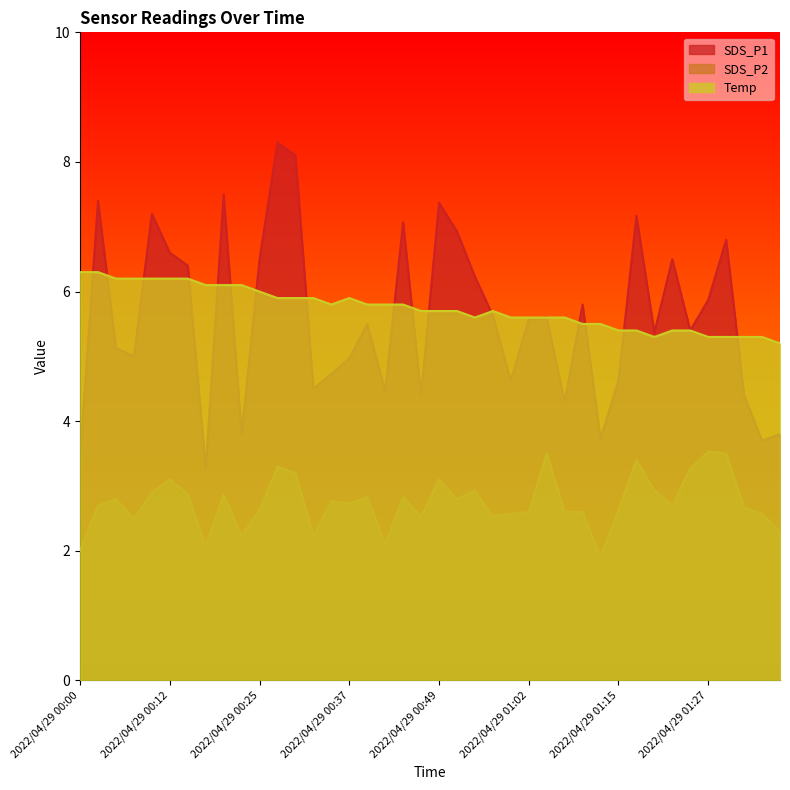

Reading left to right, transcribe all the data shown in this chart.

SDS_P1: 2022/04/29 00:00=3.5	2022/04/29 00:03=7.4	2022/04/29 00:05=5.1	2022/04/29 00:07=5.0	2022/04/29 00:10=7.2	2022/04/29 00:12=6.6	2022/04/29 00:15=6.4	2022/04/29 00:17=3.3	2022/04/29 00:20=7.5	2022/04/29 00:22=3.8	2022/04/29 00:25=6.5	2022/04/29 00:27=8.3	2022/04/29 00:29=8.1	2022/04/29 00:32=4.5	2022/04/29 00:34=4.7	2022/04/29 00:37=5.0	2022/04/29 00:39=5.5	2022/04/29 00:42=4.5	2022/04/29 00:44=7.1	2022/04/29 00:47=4.4	2022/04/29 00:49=7.4	2022/04/29 00:52=6.9	2022/04/29 00:54=6.2	2022/04/29 00:57=5.6	2022/04/29 01:00=4.6	2022/04/29 01:02=5.6	2022/04/29 01:05=5.6	2022/04/29 01:07=4.3	2022/04/29 01:10=5.8	2022/04/29 01:12=3.7	2022/04/29 01:15=4.6	2022/04/29 01:17=7.2	2022/04/29 01:20=5.4	2022/04/29 01:22=6.5	2022/04/29 01:25=5.4	2022/04/29 01:27=5.9	2022/04/29 01:30=6.8	2022/04/29 01:32=4.4	2022/04/29 01:35=3.7	2022/04/29 01:37=3.8
SDS_P2: 2022/04/29 00:00=2.0	2022/04/29 00:03=2.7	2022/04/29 00:05=2.8	2022/04/29 00:07=2.5	2022/04/29 00:10=2.9	2022/04/29 00:12=3.1	2022/04/29 00:15=2.9	2022/04/29 00:17=2.1	2022/04/29 00:20=2.9	2022/04/29 00:22=2.2	2022/04/29 00:25=2.6	2022/04/29 00:27=3.3	2022/04/29 00:29=3.2	2022/04/29 00:32=2.2	2022/04/29 00:34=2.8	2022/04/29 00:37=2.7	2022/04/29 00:39=2.8	2022/04/29 00:42=2.1	2022/04/29 00:44=2.8	2022/04/29 00:47=2.5	2022/04/29 00:49=3.1	2022/04/29 00:52=2.8	2022/04/29 00:54=2.9	2022/04/29 00:57=2.5	2022/04/29 01:00=2.6	2022/04/29 01:02=2.6	2022/04/29 01:05=3.5	2022/04/29 01:07=2.6	2022/04/29 01:10=2.6	2022/04/29 01:12=1.9	2022/04/29 01:15=2.6	2022/04/29 01:17=3.4	2022/04/29 01:20=2.9	2022/04/29 01:22=2.7	2022/04/29 01:25=3.3	2022/04/29 01:27=3.5	2022/04/29 01:30=3.5	2022/04/29 01:32=2.7	2022/04/29 01:35=2.6	2022/04/29 01:37=2.3
Temp: 2022/04/29 00:00=6.3	2022/04/29 00:03=6.3	2022/04/29 00:05=6.2	2022/04/29 00:07=6.2	2022/04/29 00:10=6.2	2022/04/29 00:12=6.2	2022/04/29 00:15=6.2	2022/04/29 00:17=6.1	2022/04/29 00:20=6.1	2022/04/29 00:22=6.1	2022/04/29 00:25=6.0	2022/04/29 00:27=5.9	2022/04/29 00:29=5.9	2022/04/29 00:32=5.9	2022/04/29 00:34=5.8	2022/04/29 00:37=5.9	2022/04/29 00:39=5.8	2022/04/29 00:42=5.8	2022/04/29 00:44=5.8	2022/04/29 00:47=5.7	2022/04/29 00:49=5.7	2022/04/29 00:52=5.7	2022/04/29 00:54=5.6	2022/04/29 00:57=5.7	2022/04/29 01:00=5.6	2022/04/29 01:02=5.6	2022/04/29 01:05=5.6	2022/04/29 01:07=5.6	2022/04/29 01:10=5.5	2022/04/29 01:12=5.5	2022/04/29 01:15=5.4	2022/04/29 01:17=5.4	2022/04/29 01:20=5.3	2022/04/29 01:22=5.4	2022/04/29 01:25=5.4	2022/04/29 01:27=5.3	2022/04/29 01:30=5.3	2022/04/29 01:32=5.3	2022/04/29 01:35=5.3	2022/04/29 01:37=5.2